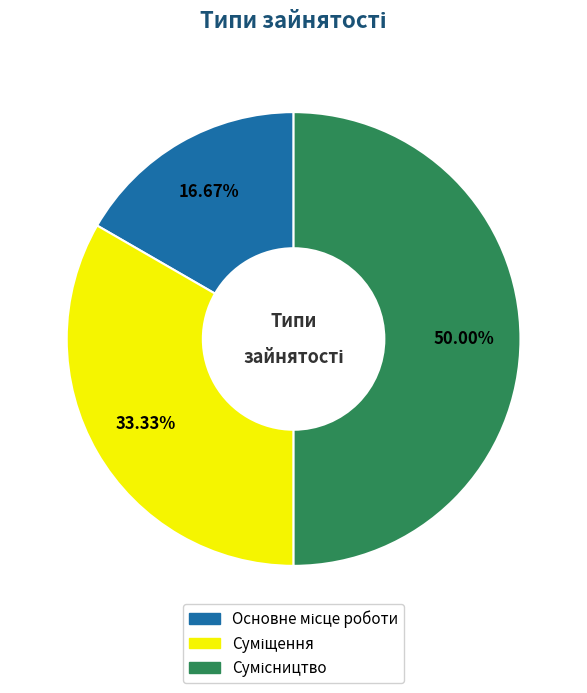

To the nearest percent, what portion does Сумісництво represent?

50%